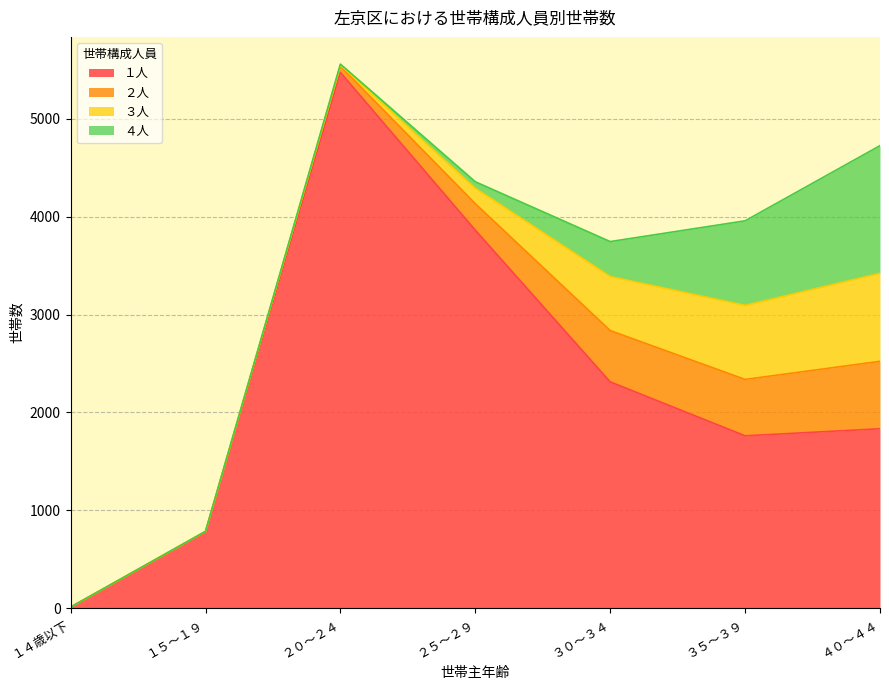

The ４人 series shows 357 at ３０～３４. True or false?

True